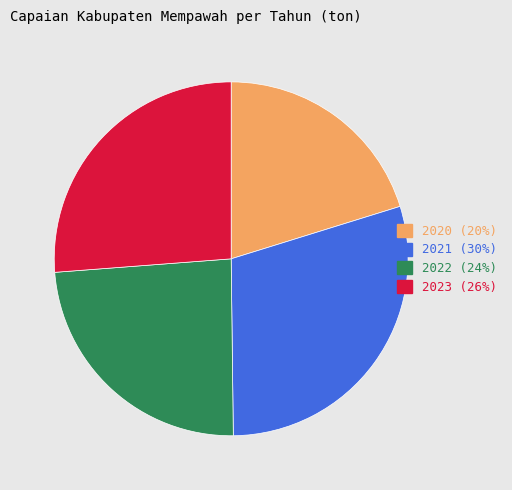

What is the smallest slice in the pie chart?

2020